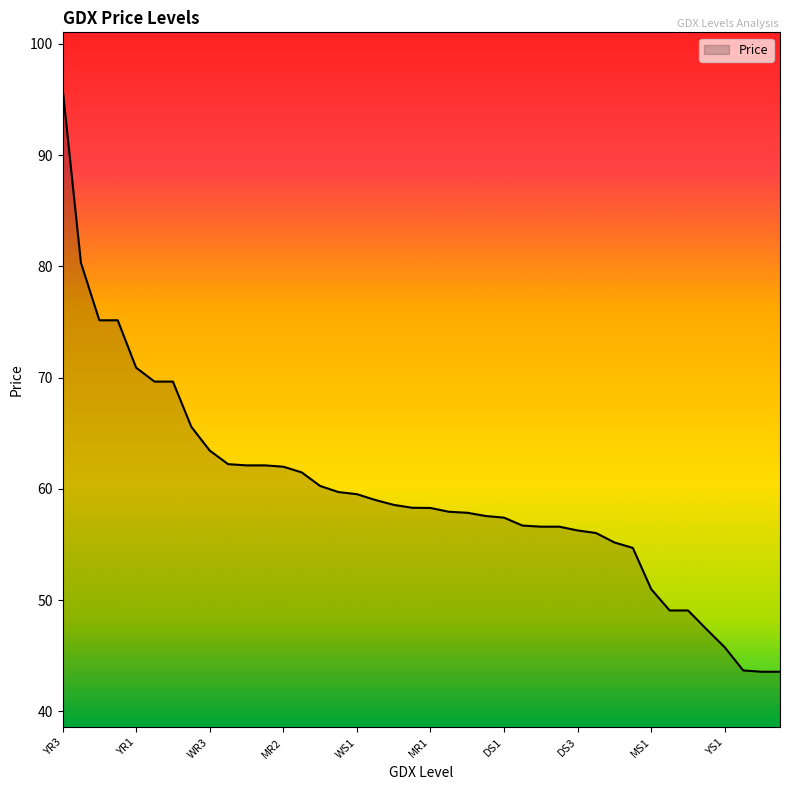

What is the greatest value displayed?

96.0